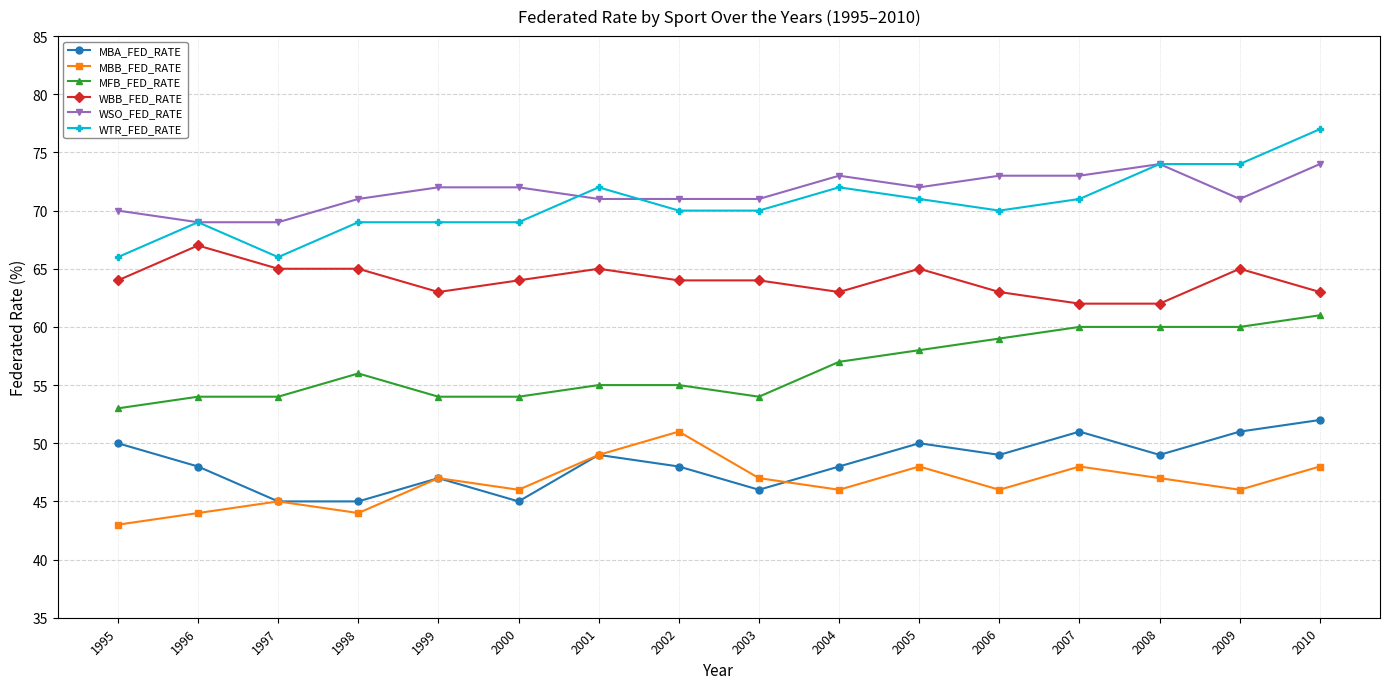

What is the difference between the maximum and minimum values in the MBA_FED_RATE series?

7